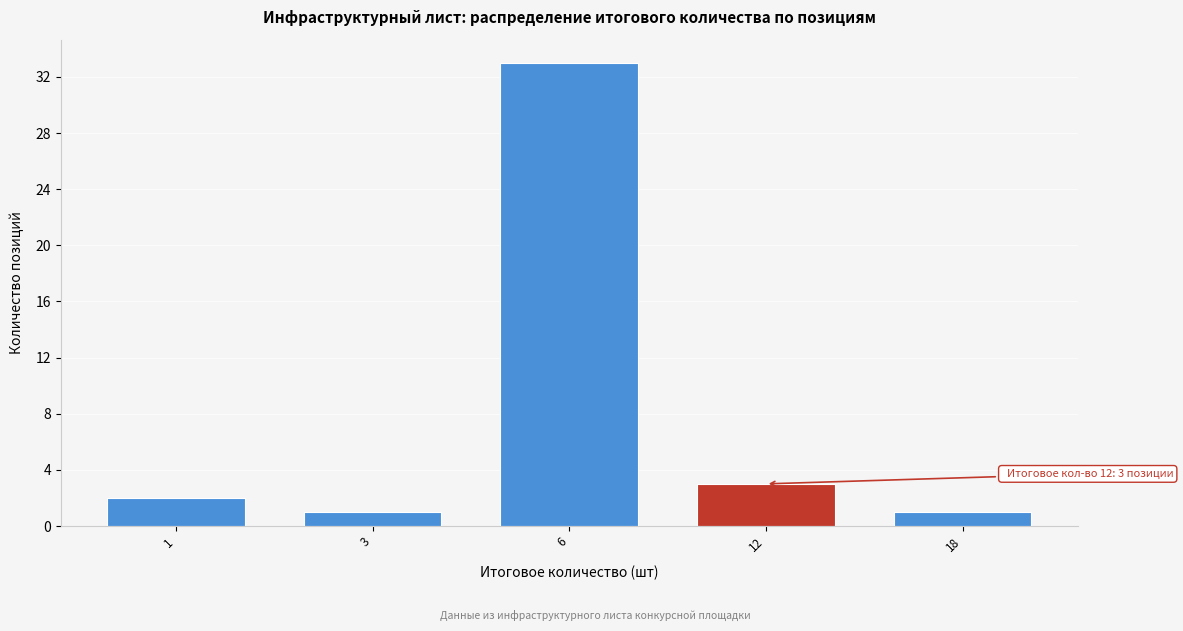

Reading left to right, what are all the values shown in this chart?

2	1	33	3	1